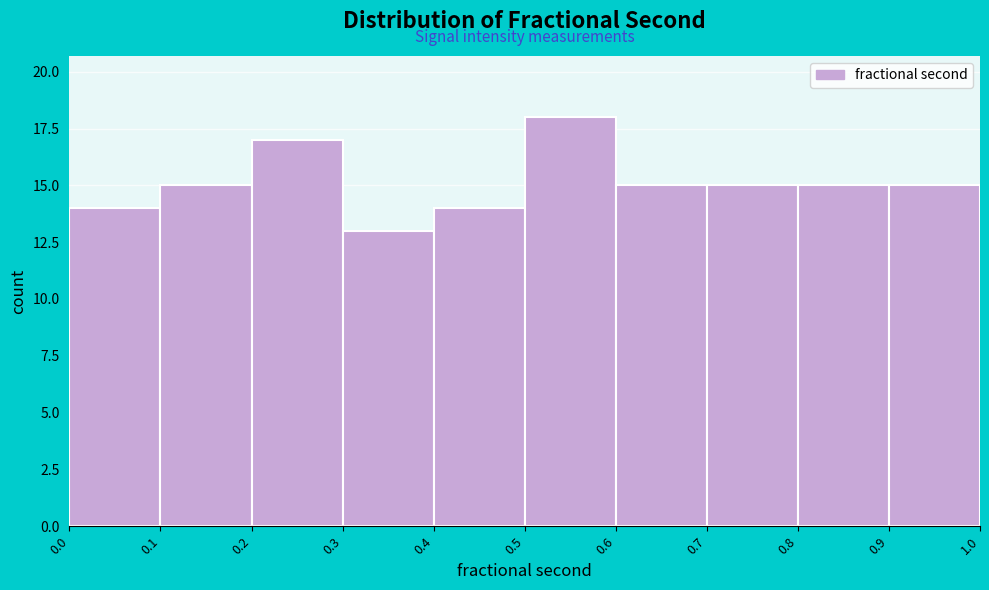

Reading left to right, list every bar in this chart as the range it spans on the x-axis followed by its height. The values are not printed on the chart, so give them approximately, as read against the axis.

0.0 to 0.1: 14
0.1 to 0.2: 15
0.2 to 0.3: 17
0.3 to 0.4: 13
0.4 to 0.5: 14
0.5 to 0.6: 18
0.6 to 0.7: 15
0.7 to 0.8: 15
0.8 to 0.9: 15
0.9 to 1.0: 15